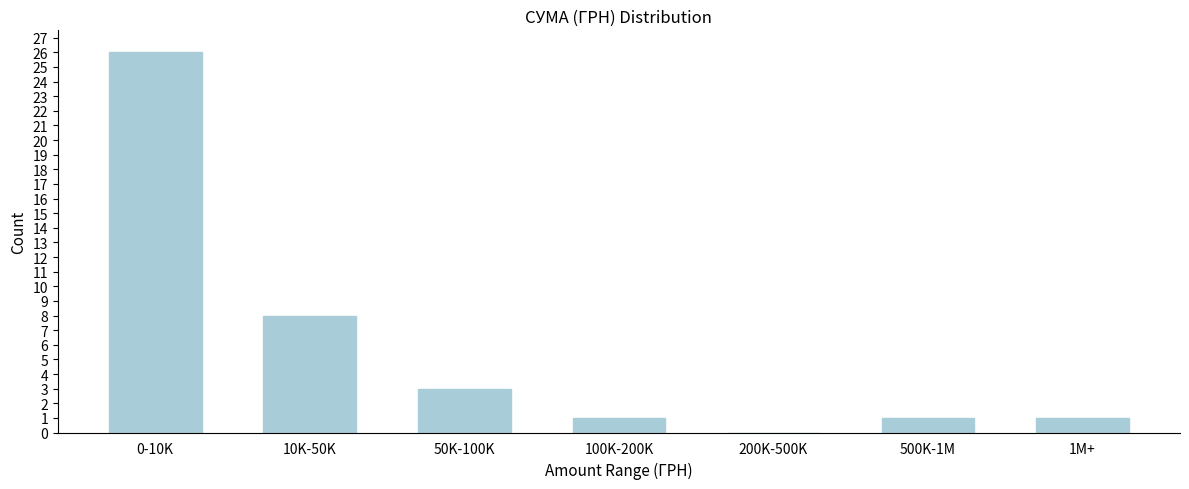

Reading left to right, transcribe all the data shown in this chart.

0-10K=26	10K-50K=8	50K-100K=3	100K-200K=1	200K-500K=0	500K-1M=1	1M+=1